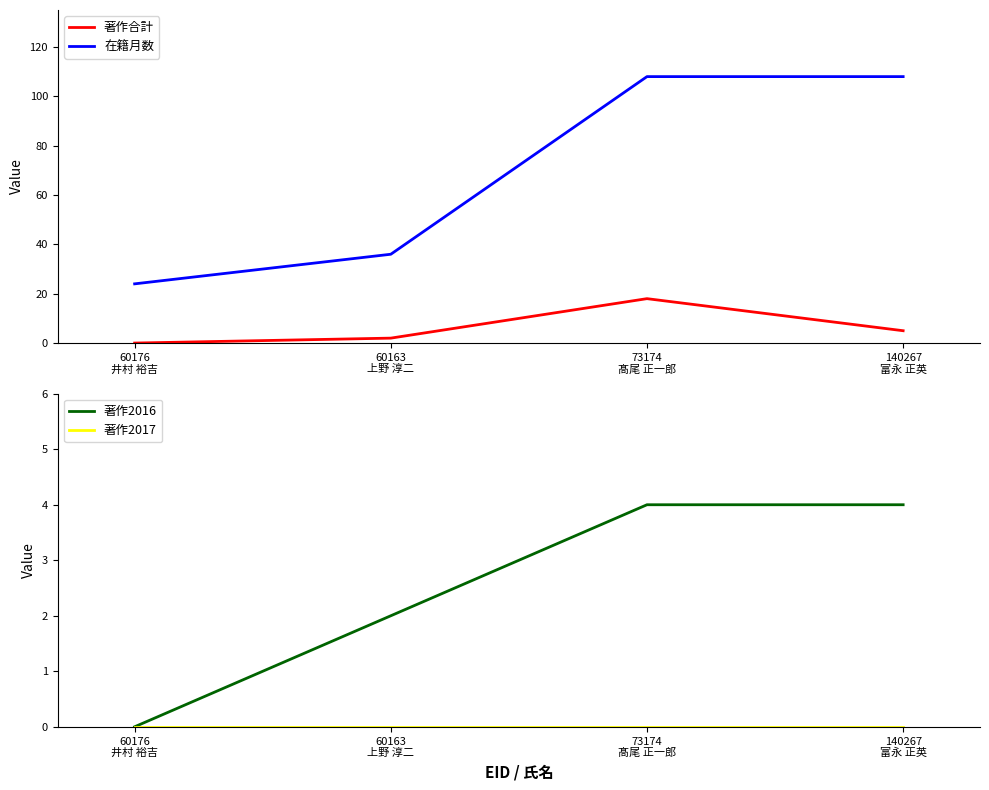

What is the difference between the maximum and second lowest values in the 在籍月数 series?

72